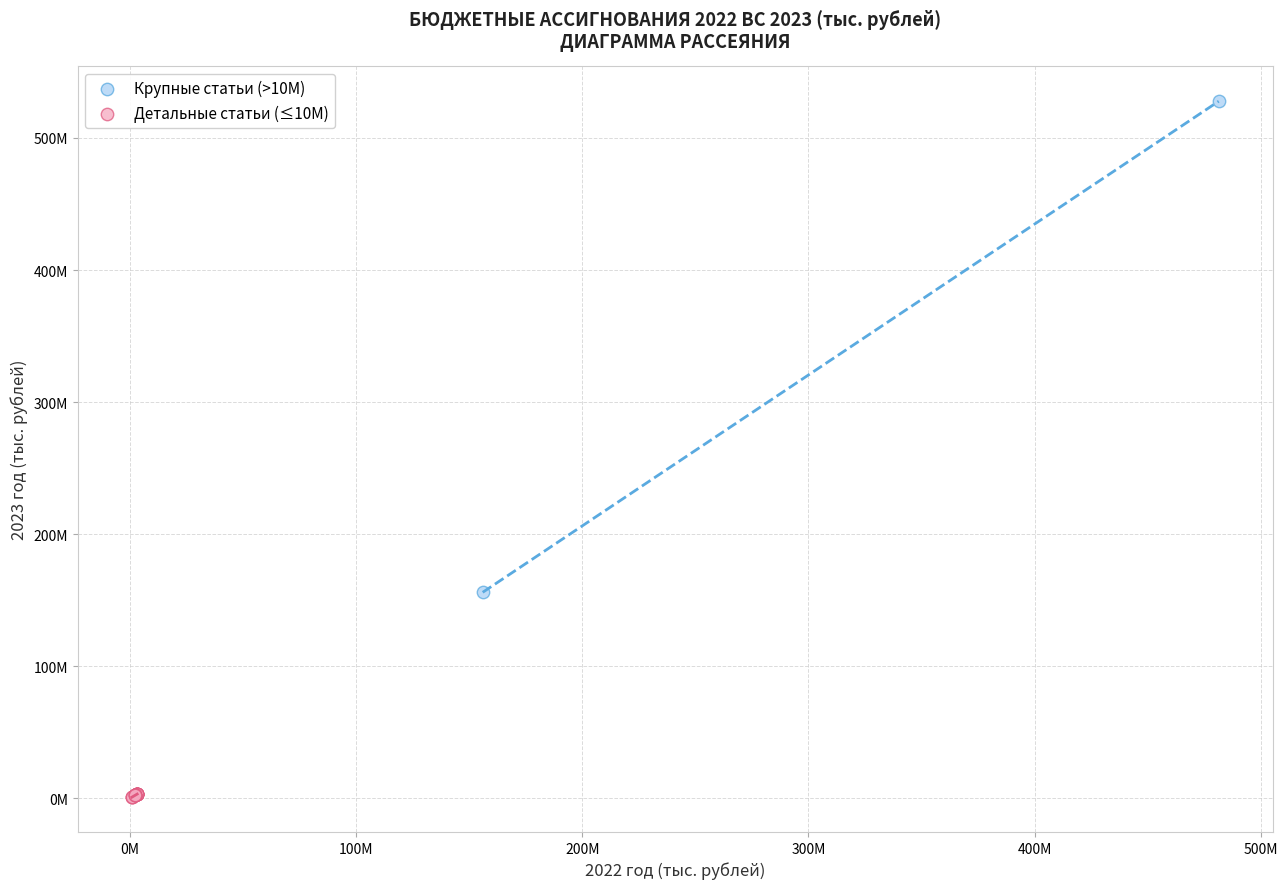

What are all the series names shown in the legend?

Крупные статьи (>10M), Детальные статьи (≤10M)